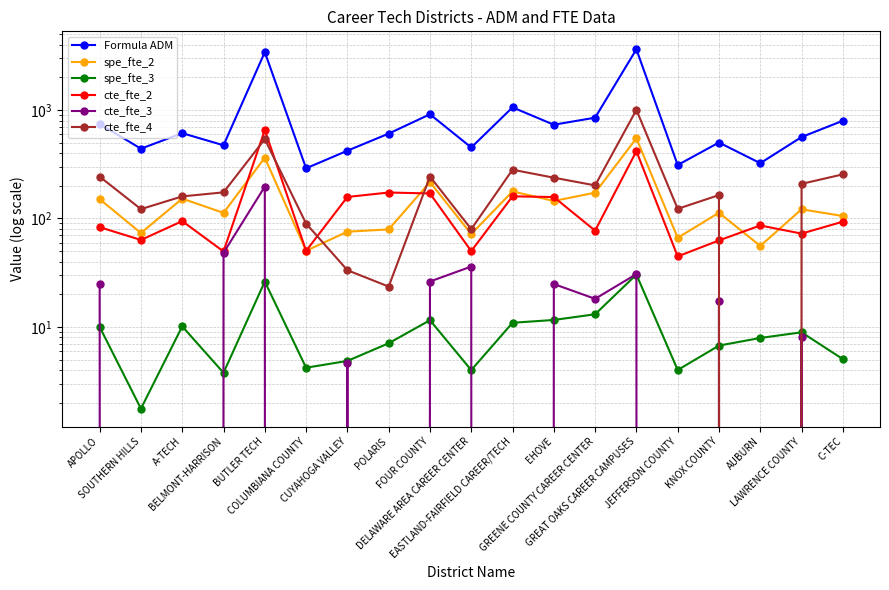

Where is cte_fte_2 nearest to the value 349?

GREAT OAKS CAREER CAMPUSES